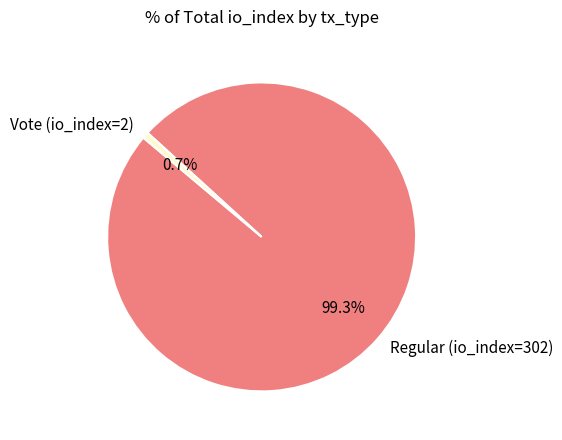

Count the number of slices in the pie.

2